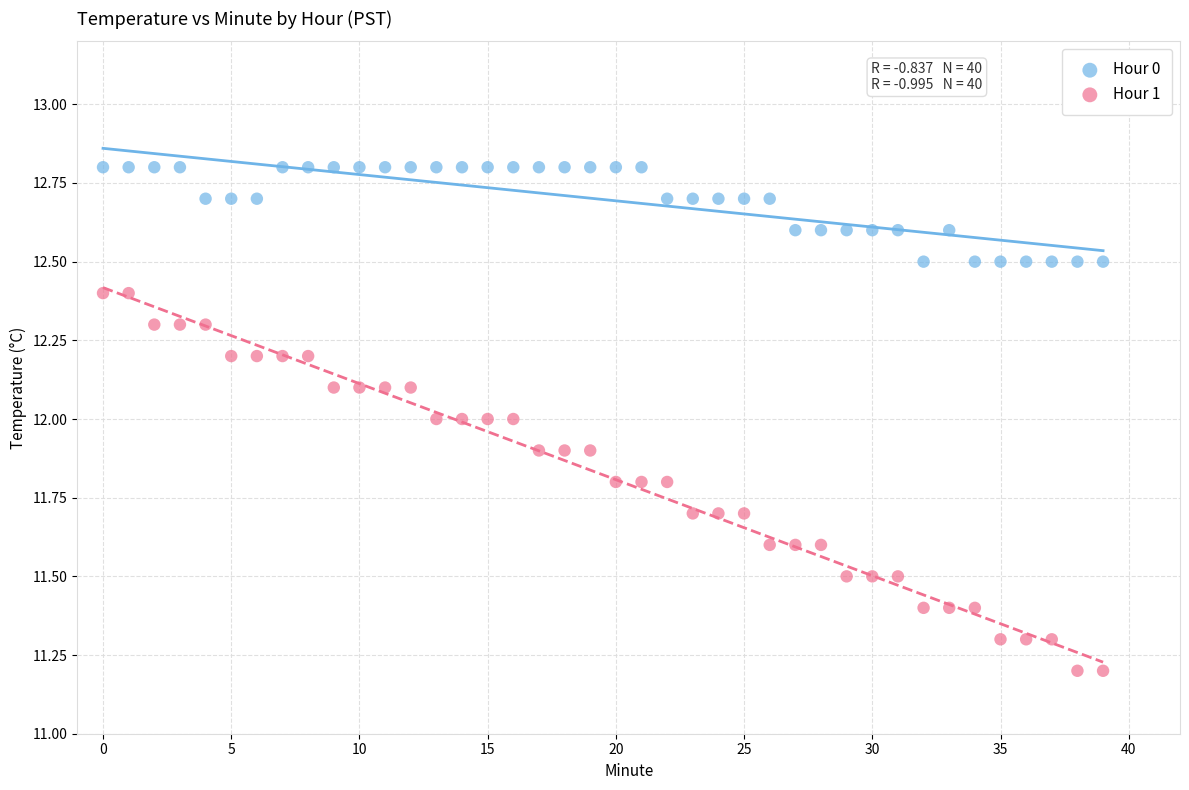

What are all the series names shown in the legend?

Hour 0, Hour 1